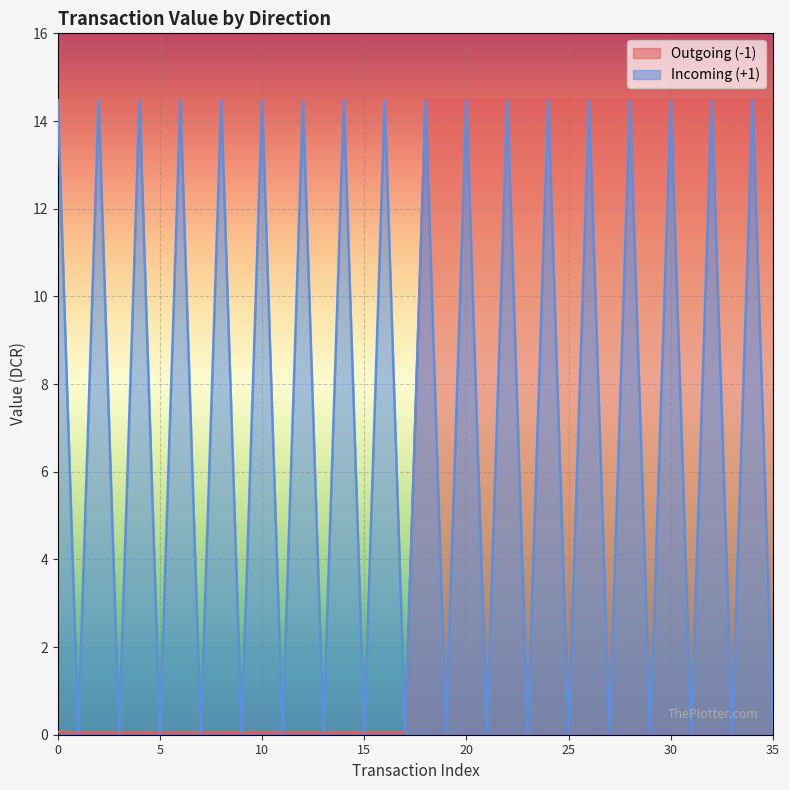

What is the difference between the Incoming (+1) values at 31 and 0?

14.4